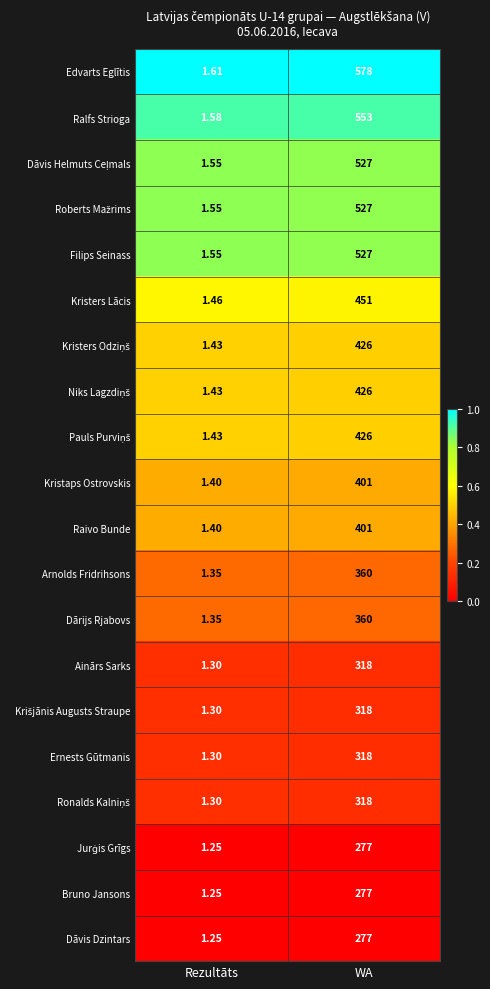

Between Rezultāts and WA, which series saw the biggest shift?

Edvarts Eglītis